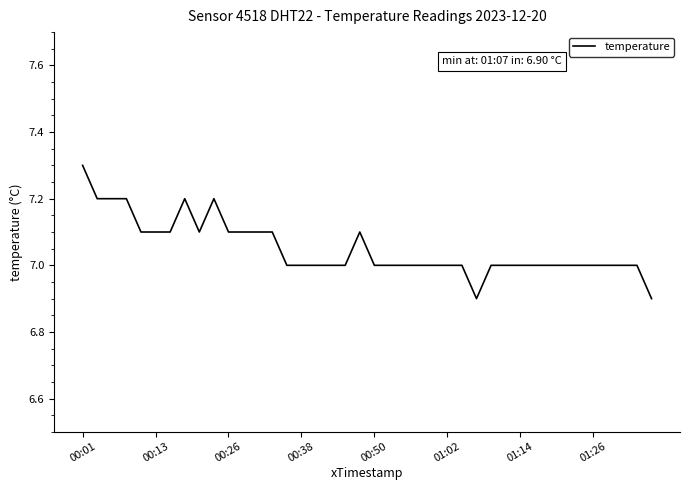

What is the maximum value shown in the chart?

7.3